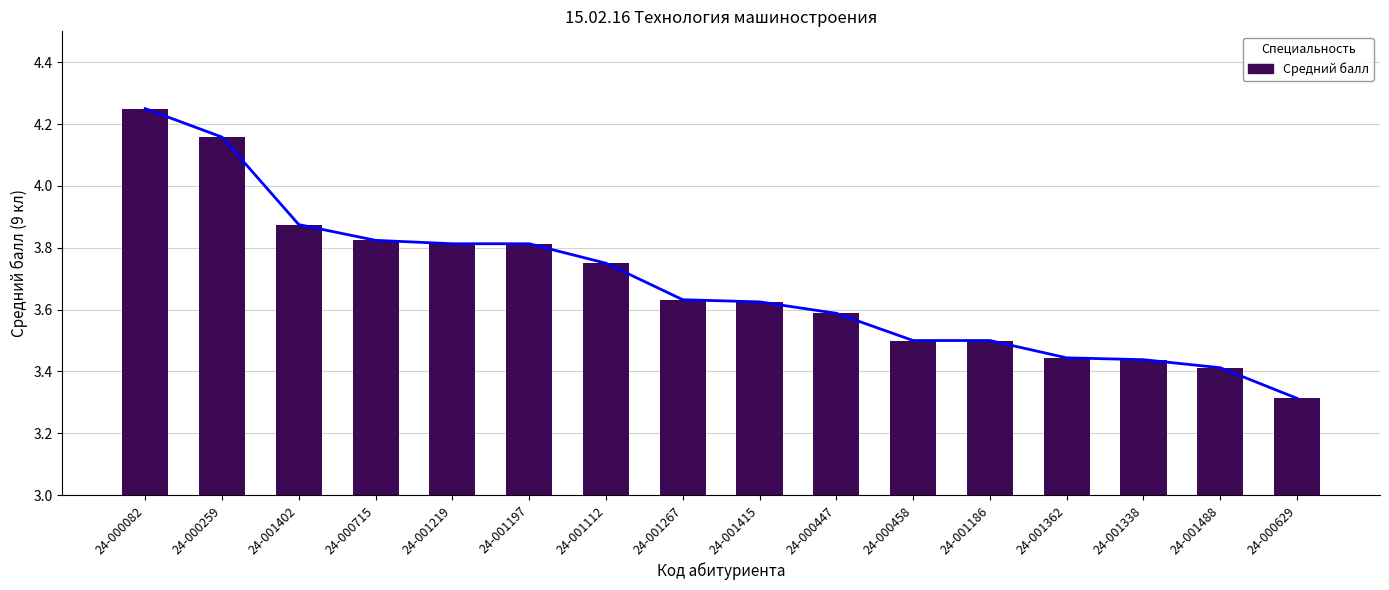

What is the difference between the second highest and second lowest values?

0.7